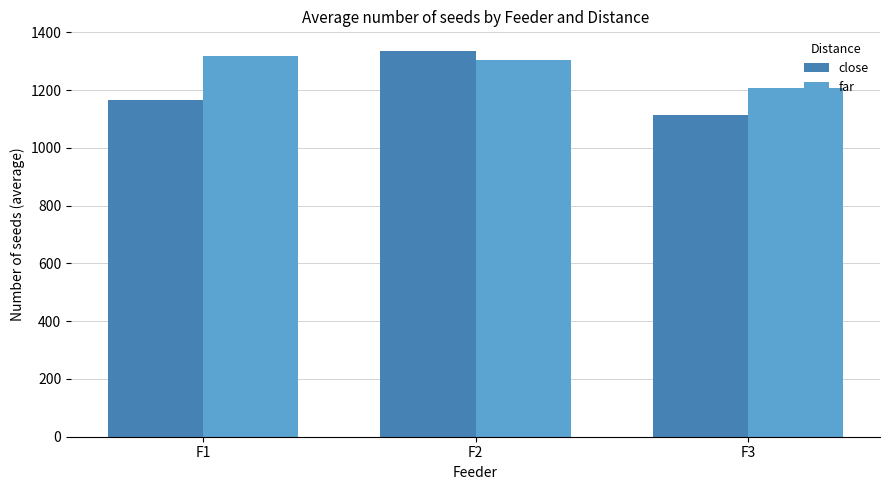

Which series has the widest spread of values?

close